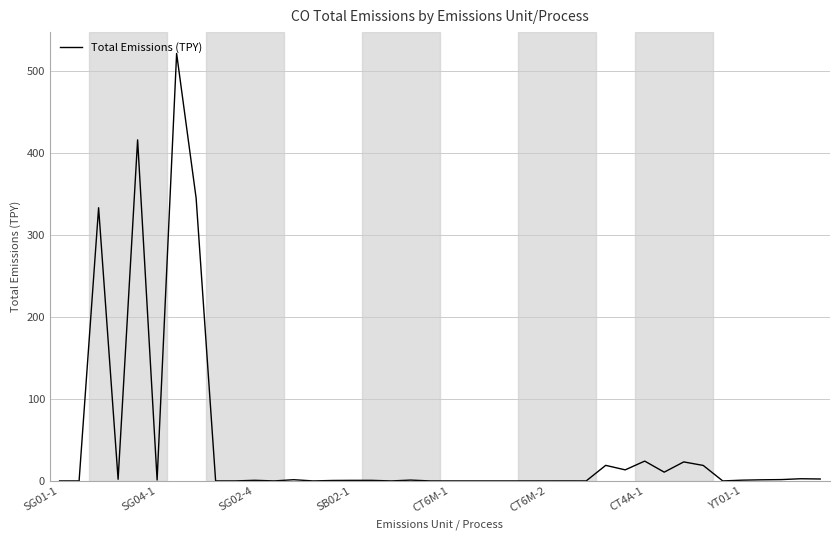

What is the difference between the maximum and minimum values?

521.7